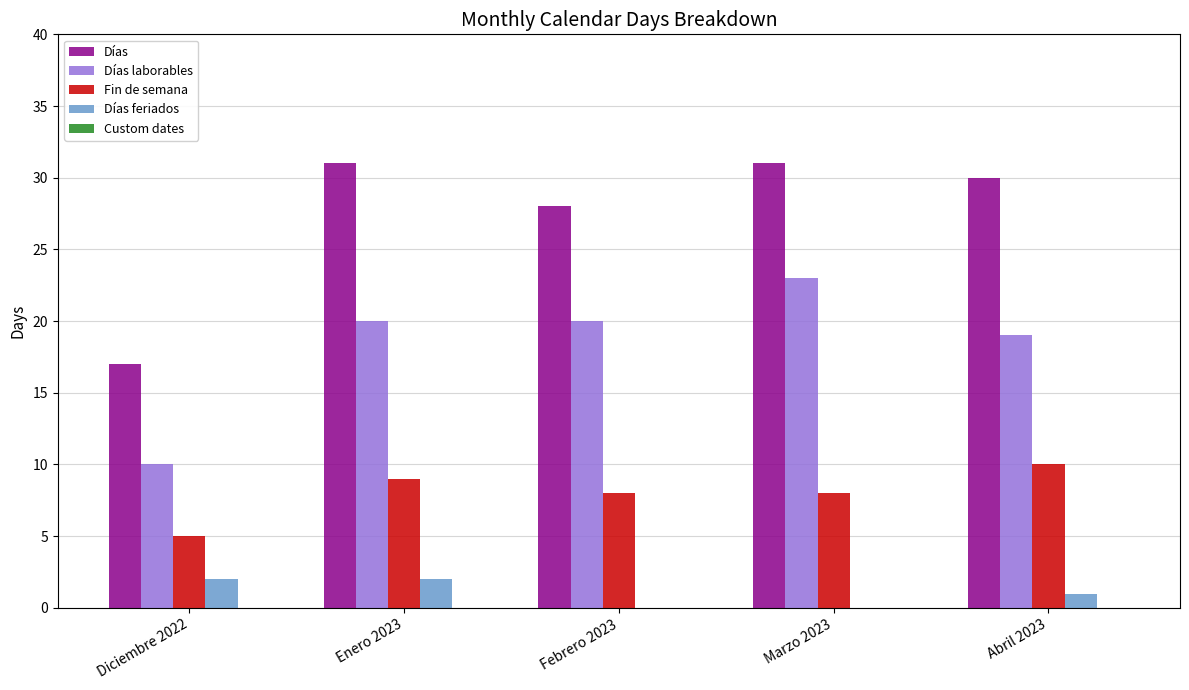

What is the sum of the Días values at Marzo 2023 and Febrero 2023?

59